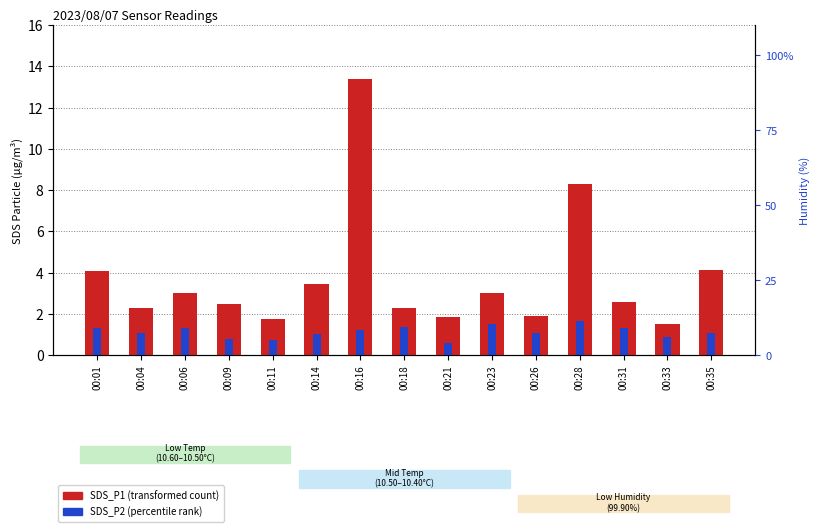

Which category has the lowest value across all series?

00:21